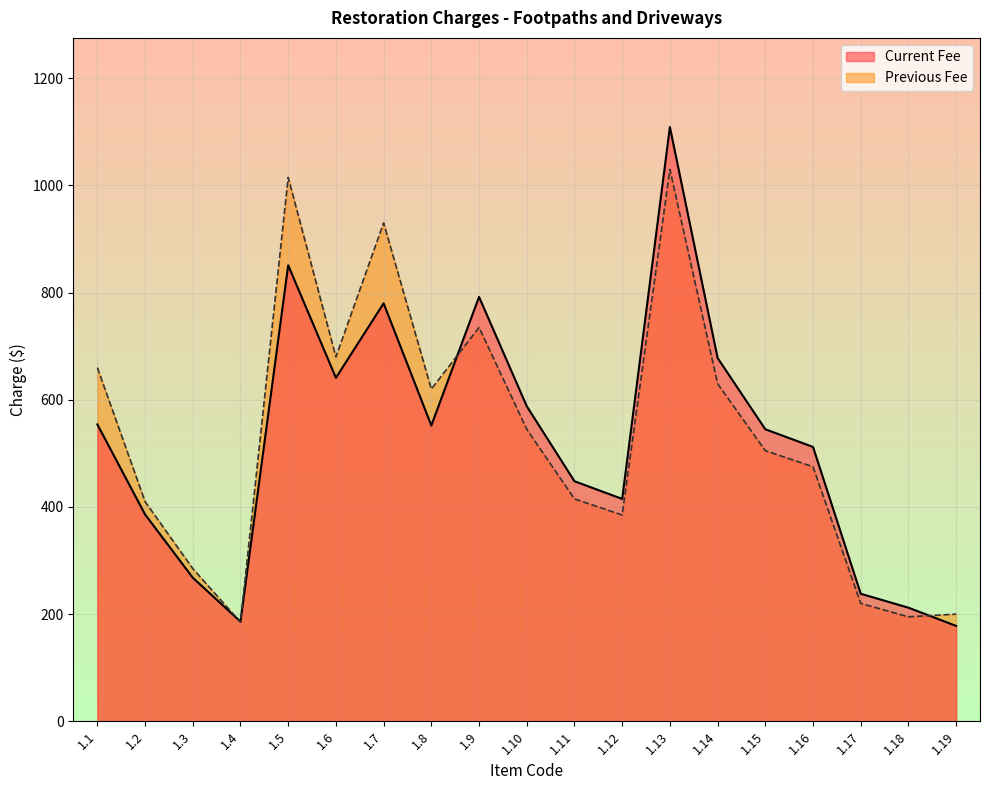

What is the difference between the maximum and minimum values in the Previous Fee series?

845